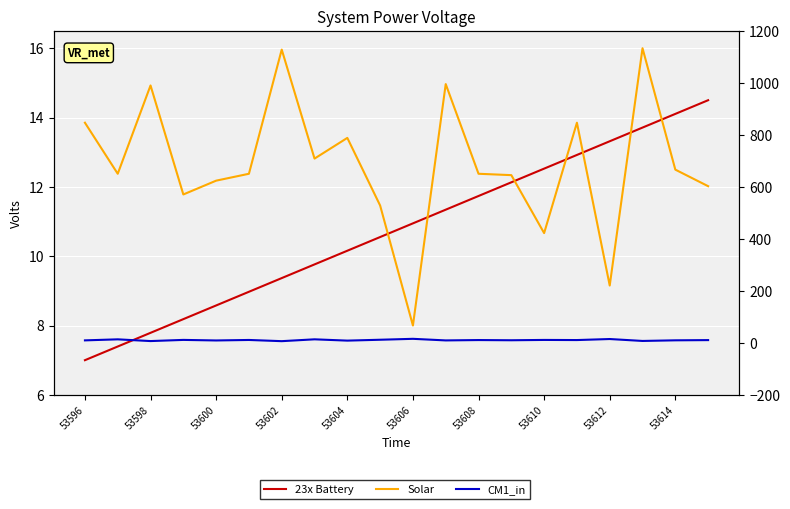

Count the number of data series in this chart.

3